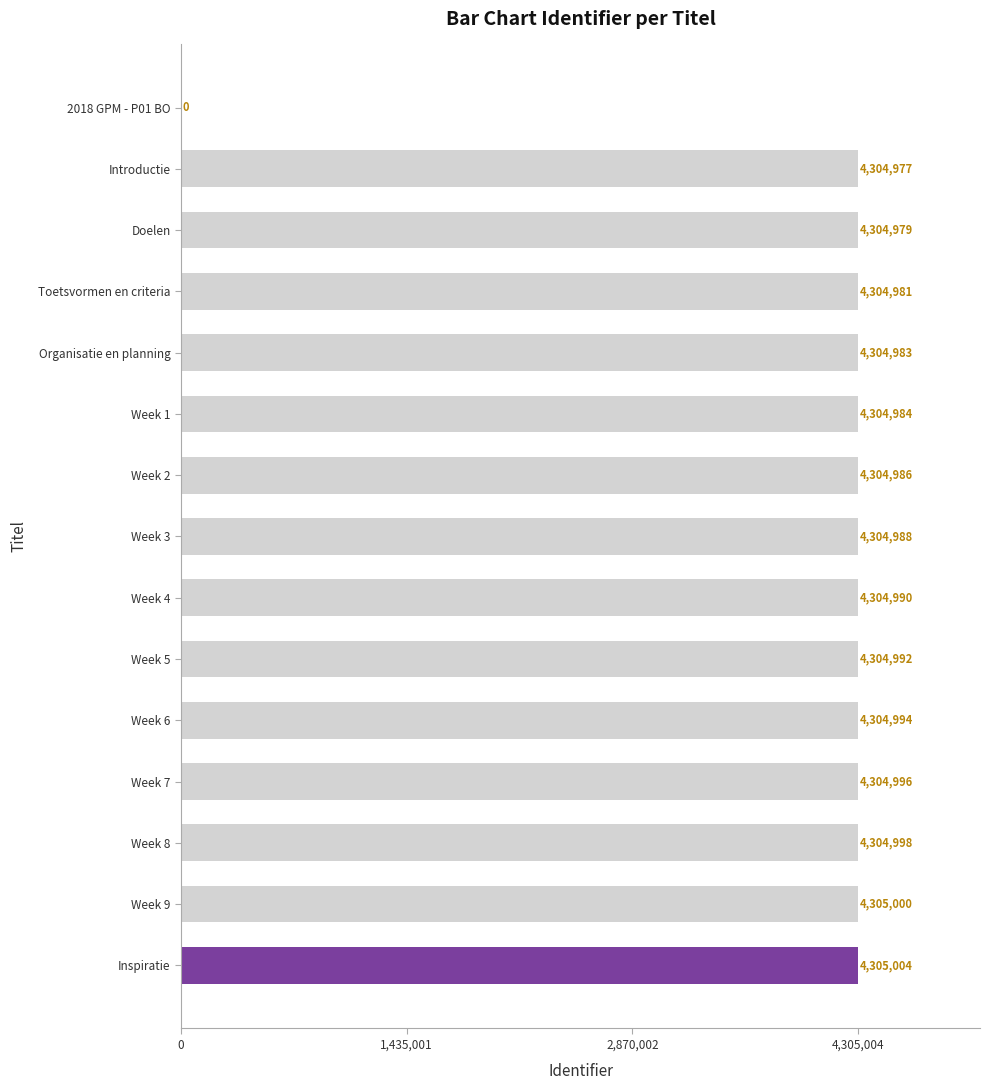

What is the change in value from Organisatie en planning to Week 8?

+15